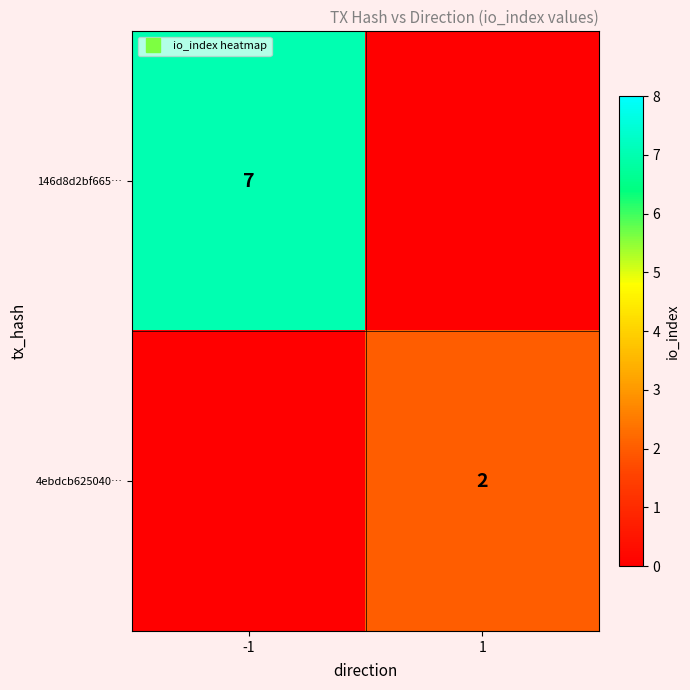

Which category has the lowest value across all series?

1